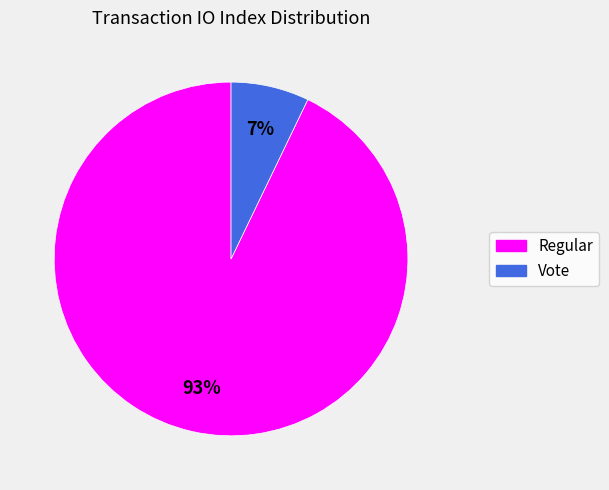

The Vote slice represents 1% of the pie. True or false?

False